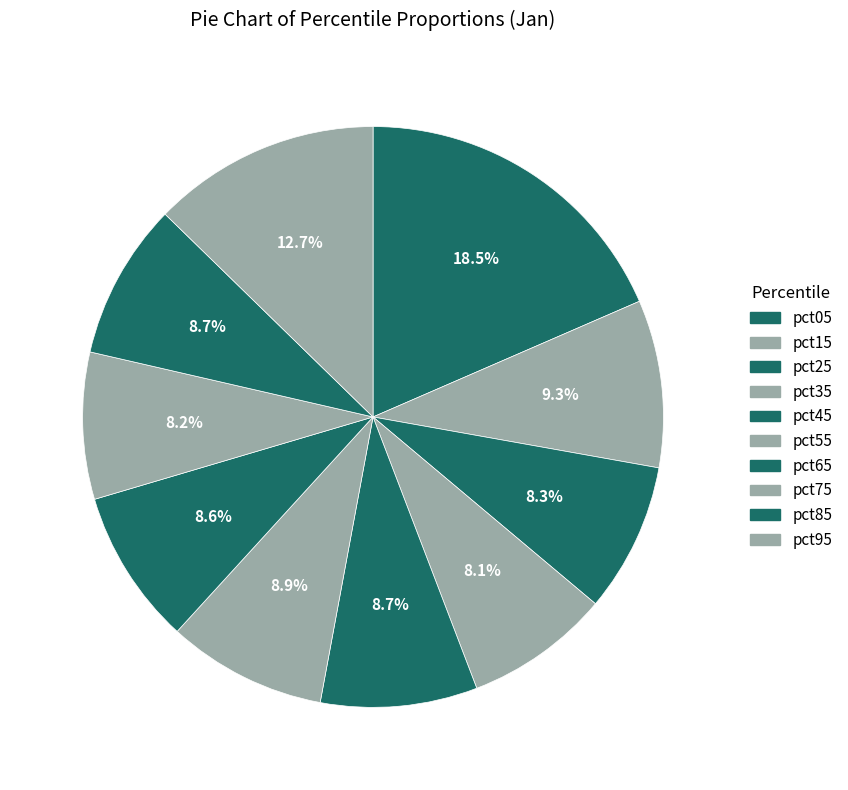

To the nearest percent, what is the average slice percentage?

10%